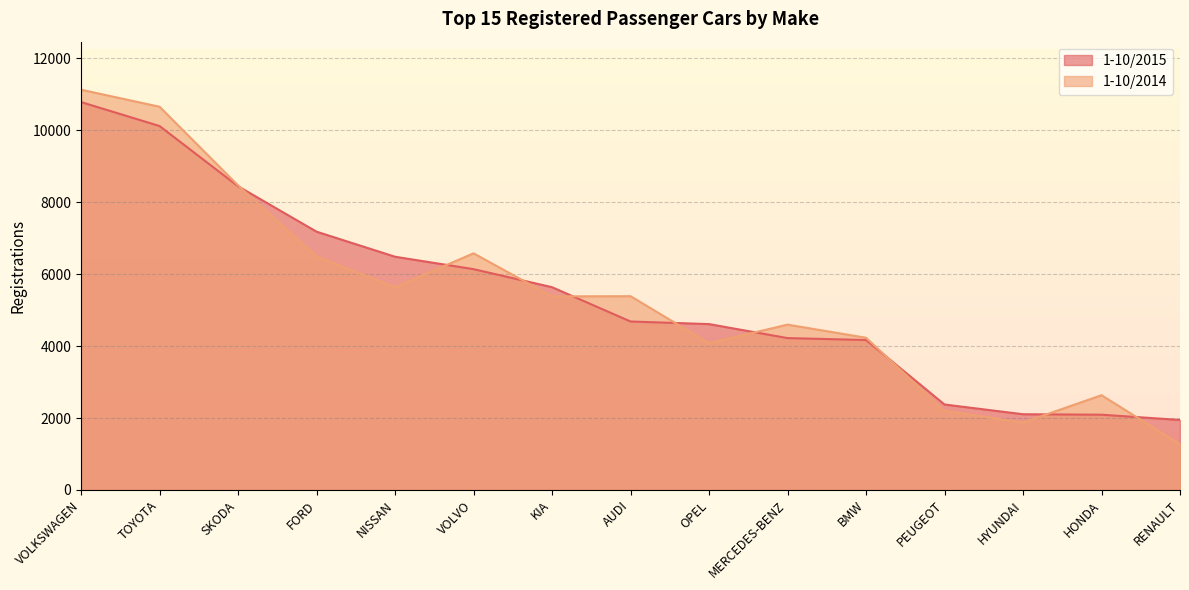

What is the value of the 1-10/2015 point at the 8th from the left?

4684